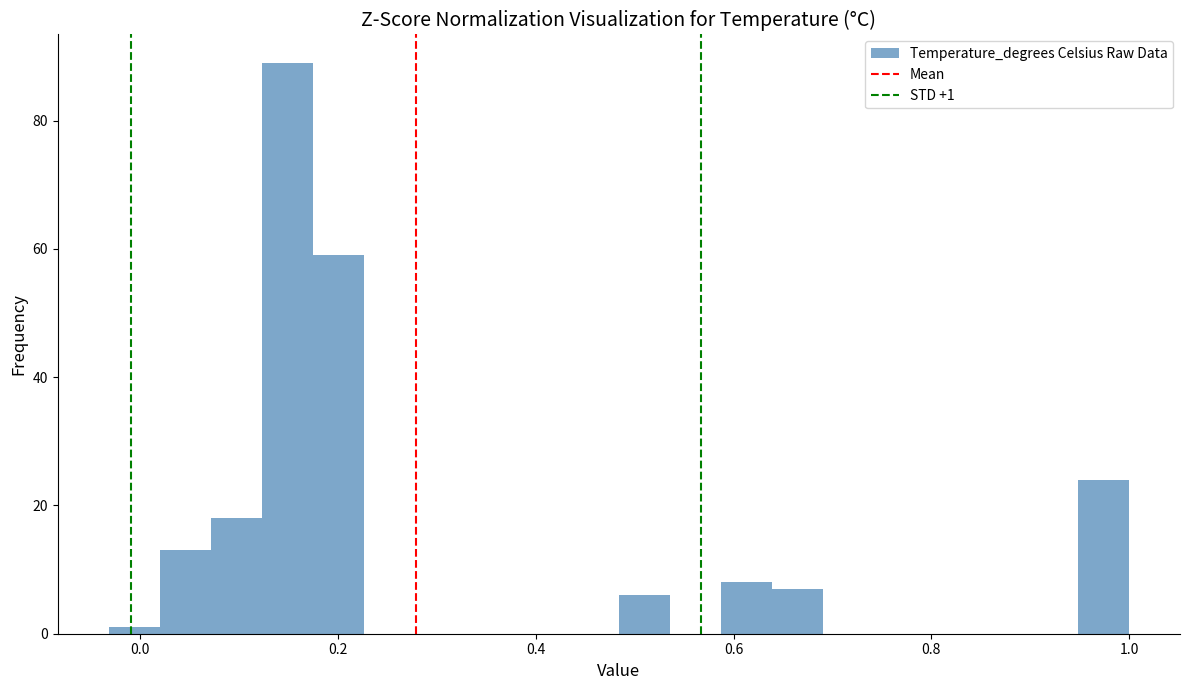

Read against the x-axis, roughly where is the centre of the tallest bar?

0.14